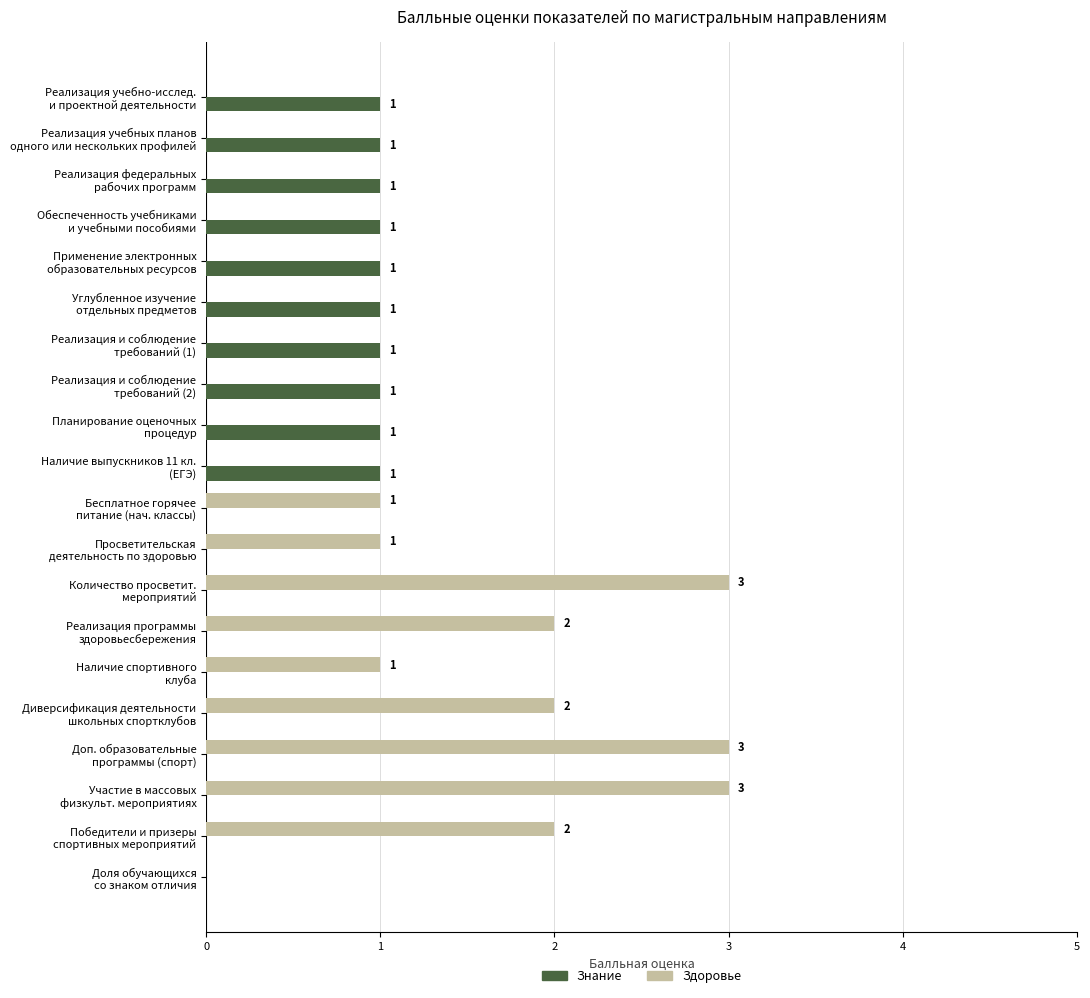

What is the sum of all Знание values?

10